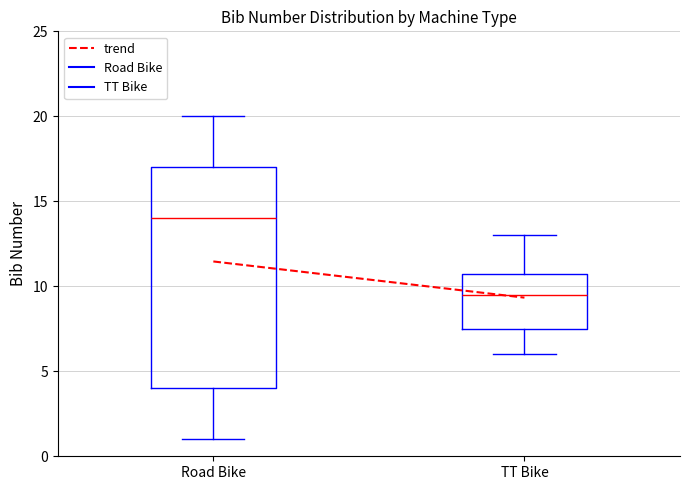

Which box's median line is the lowest?

TT Bike